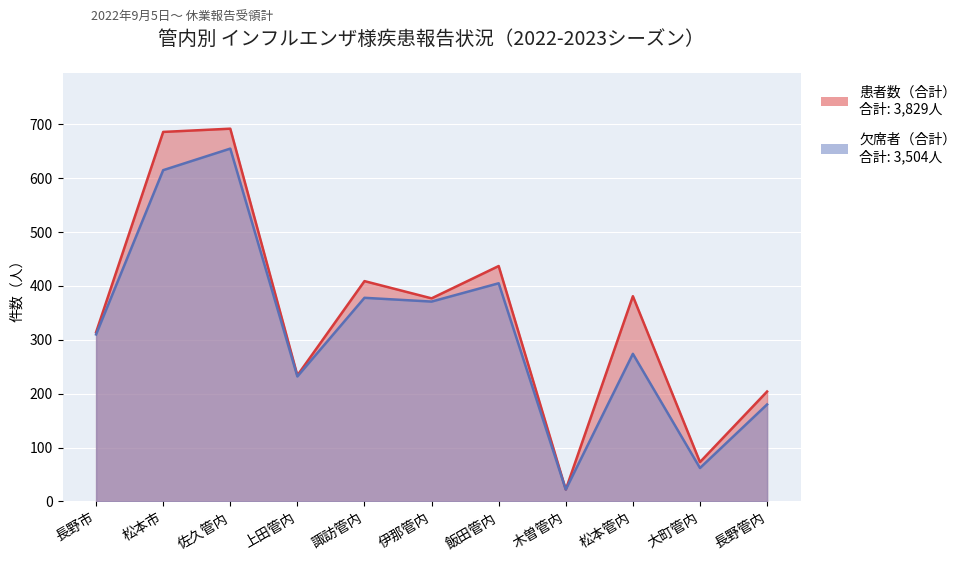

True or false: 患者数（合計） has a value of 73 at 大町管内.

True